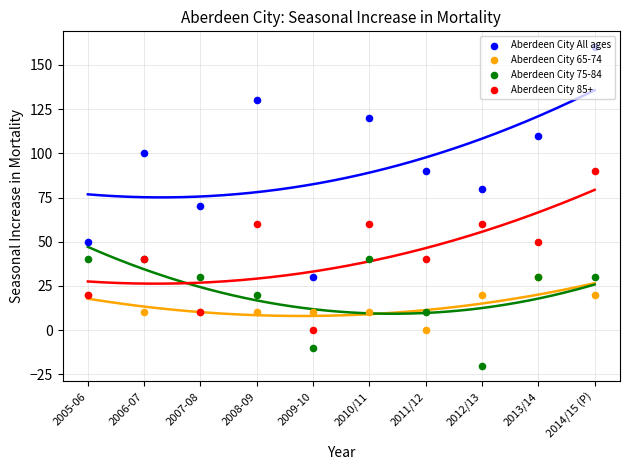

Which series has the widest spread of Y values?

Aberdeen City All ages